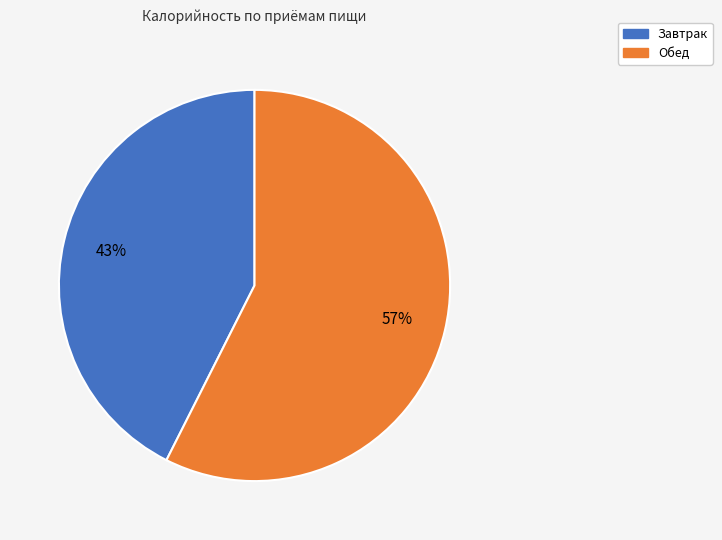

Is the sum of Обед and Завтрак greater than half?

Yes